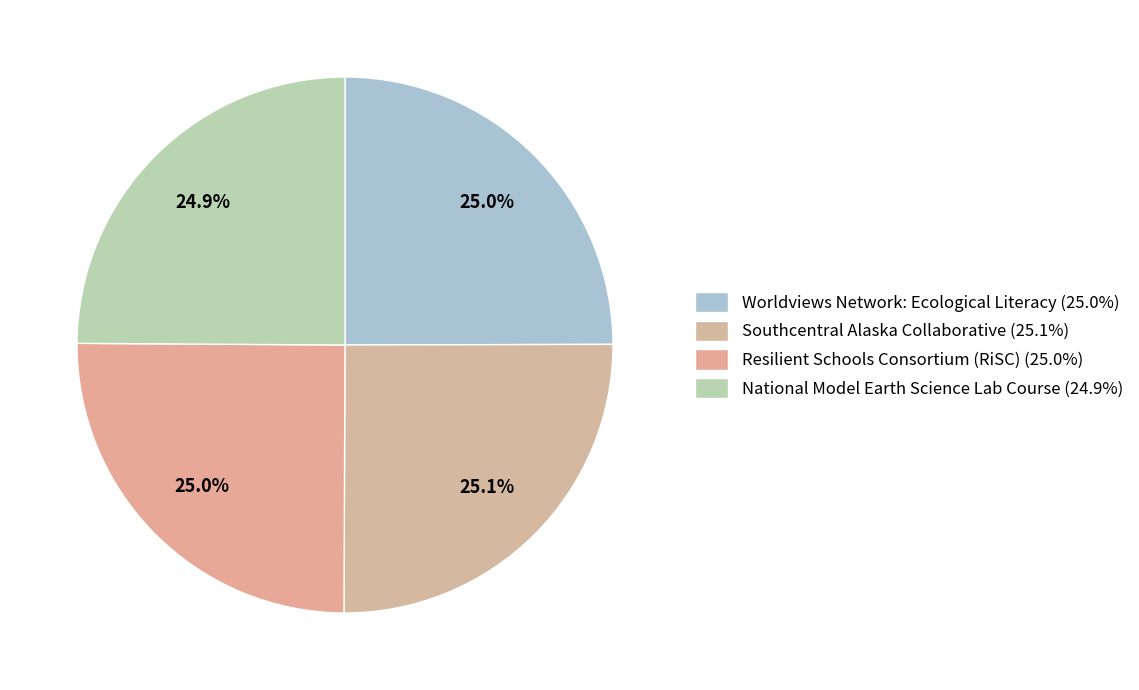

Is there any slice that represents more than half of the pie?

No